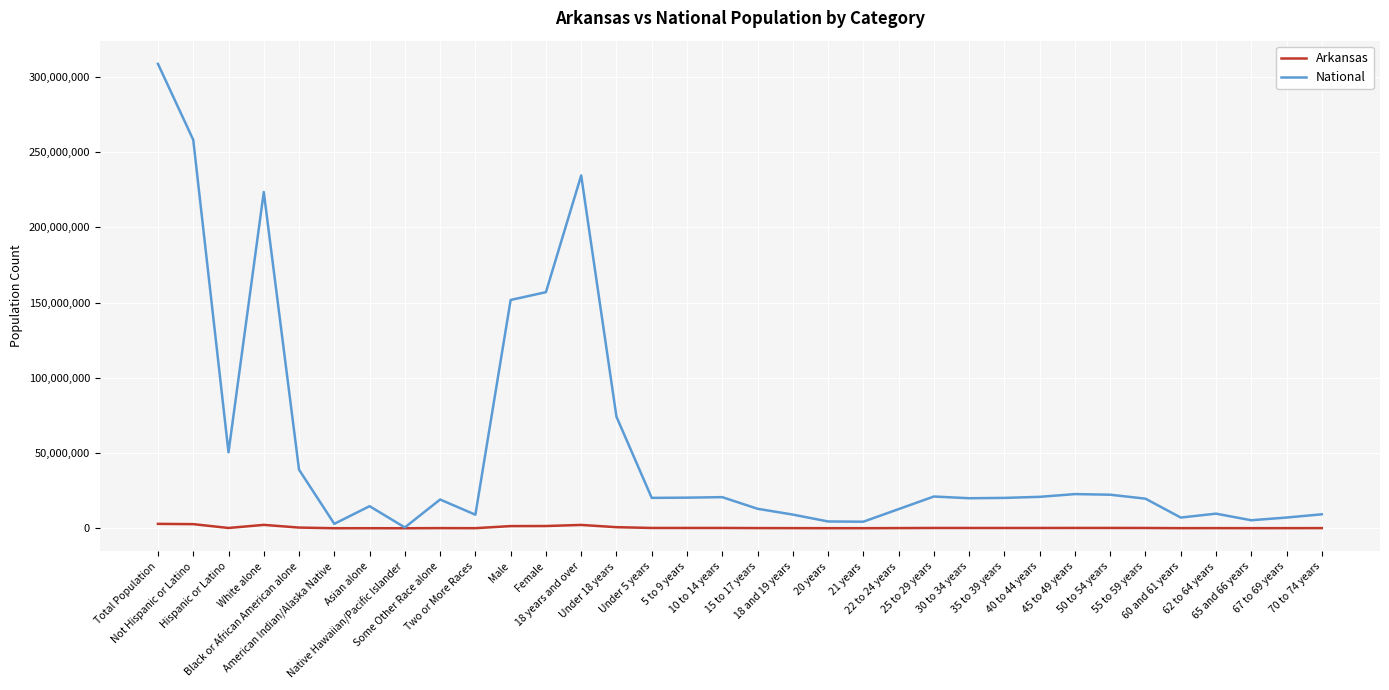

How many lines are shown in the chart?

2